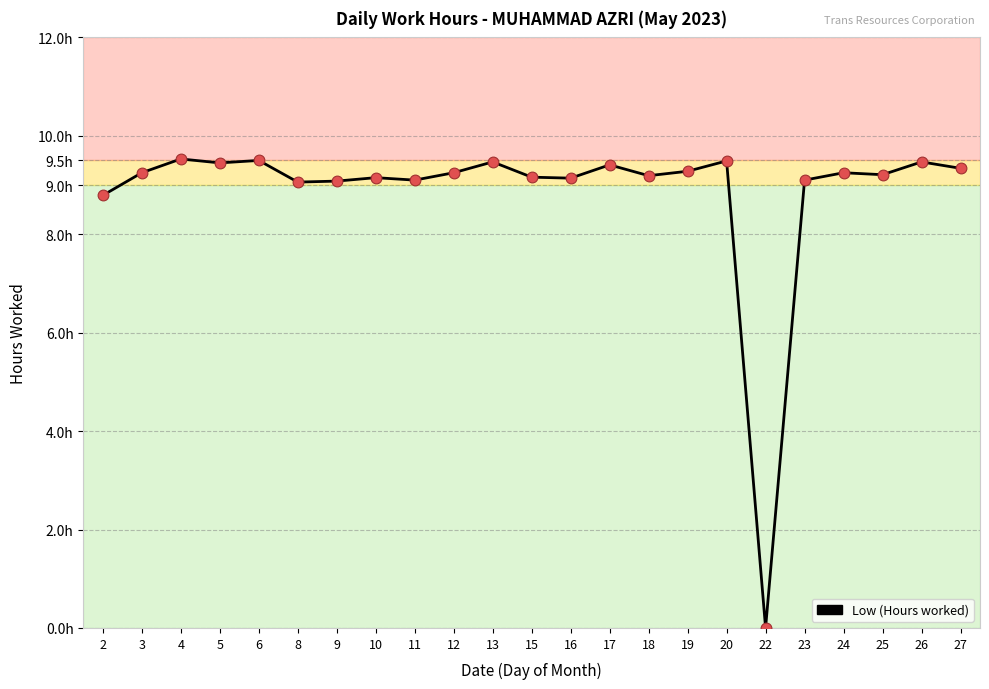

What is the change in value from 6 to 15?

-0.3